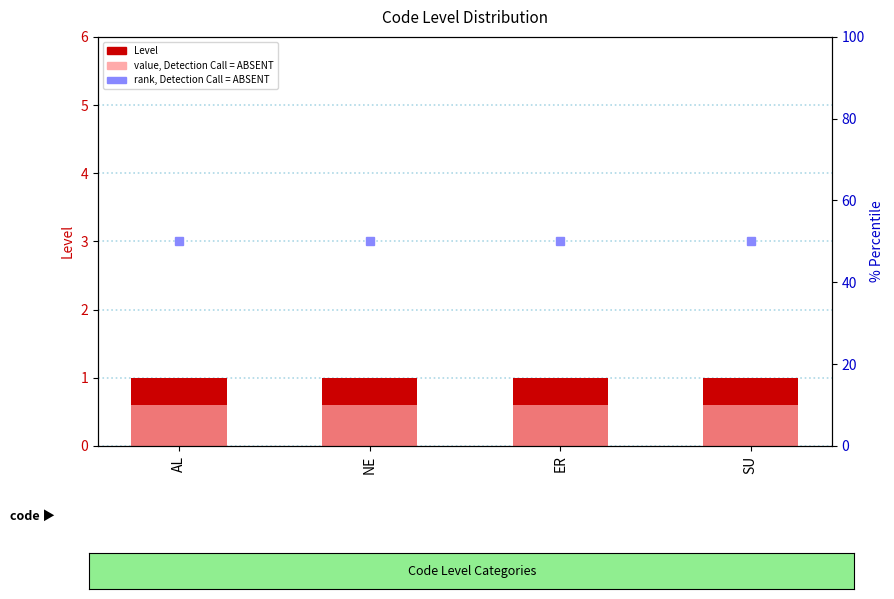

Rank the categories by value, Detection Call = ABSENT value from highest to lowest.

AL, NE, ER, SU